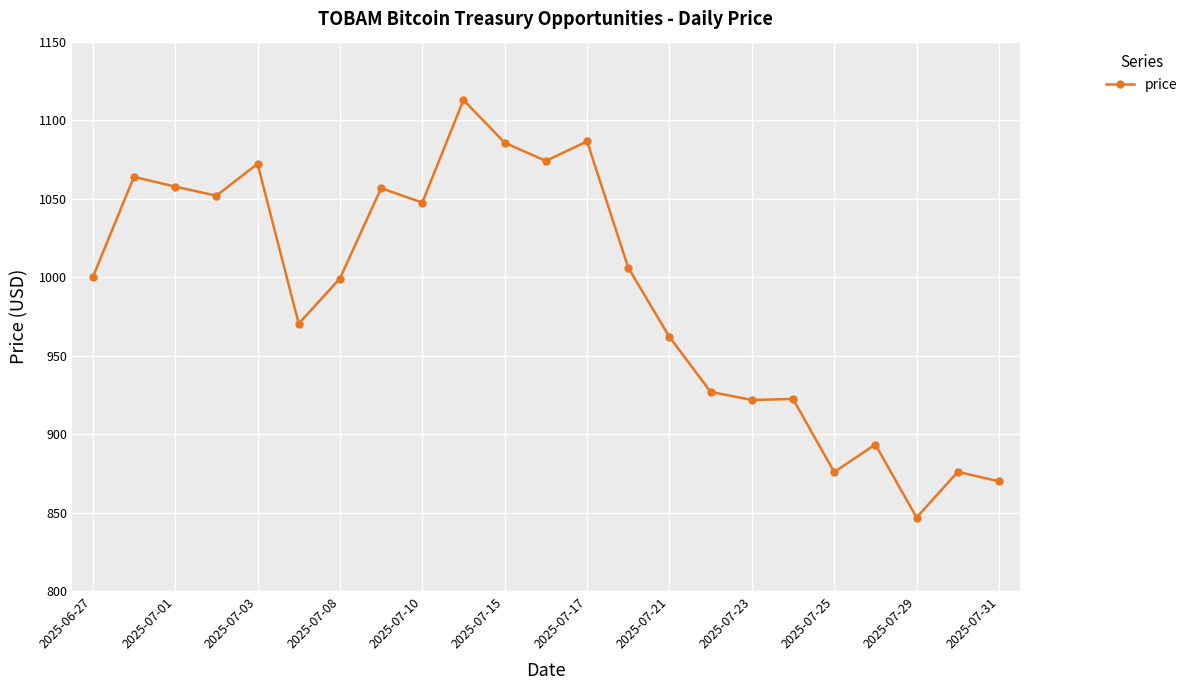

What is the value of the 16th point from the left?

926.9